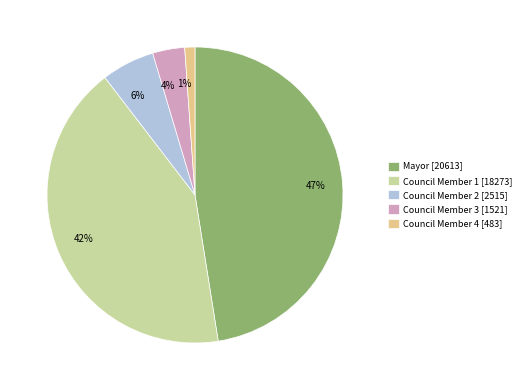

True or false: 1% accounts for 1% of the total.

True